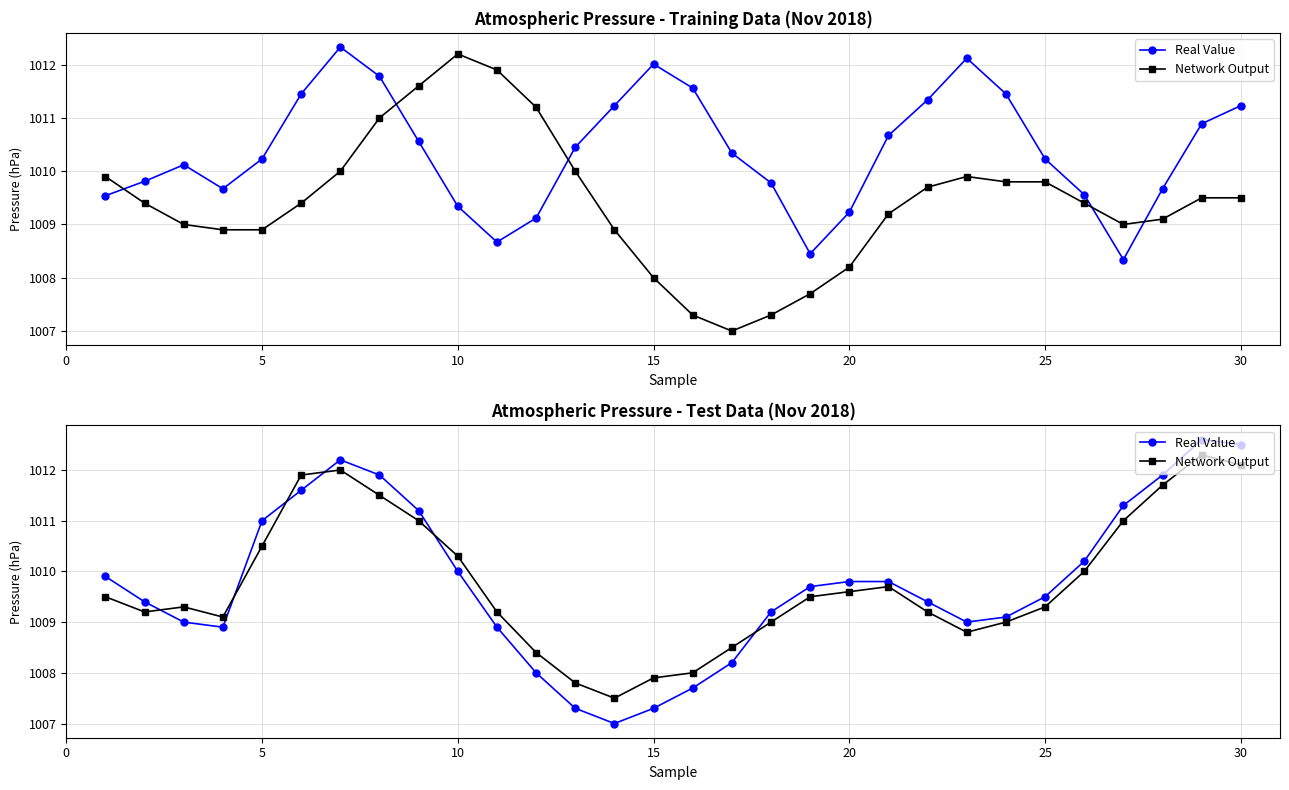

How many distinct data groups are displayed?

2